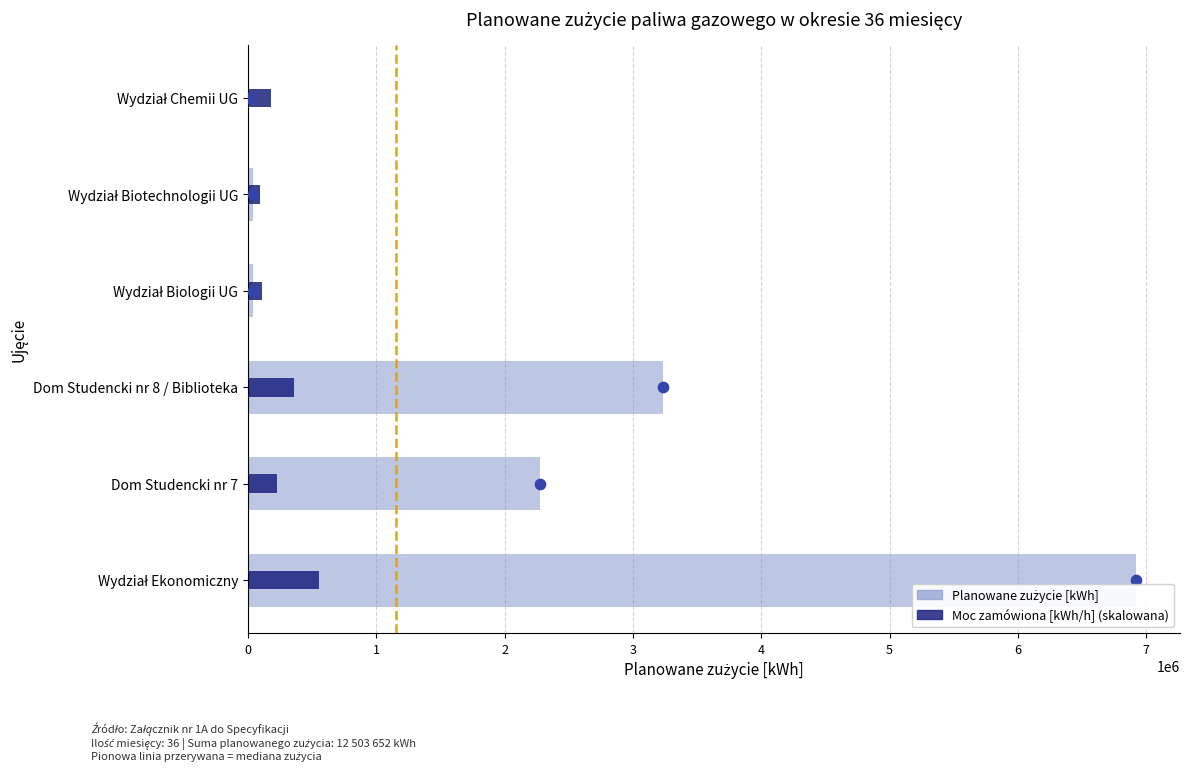

Which series has the largest Y range (max minus min)?

Planowane zużycie Paliwa Gazowego [kWh]